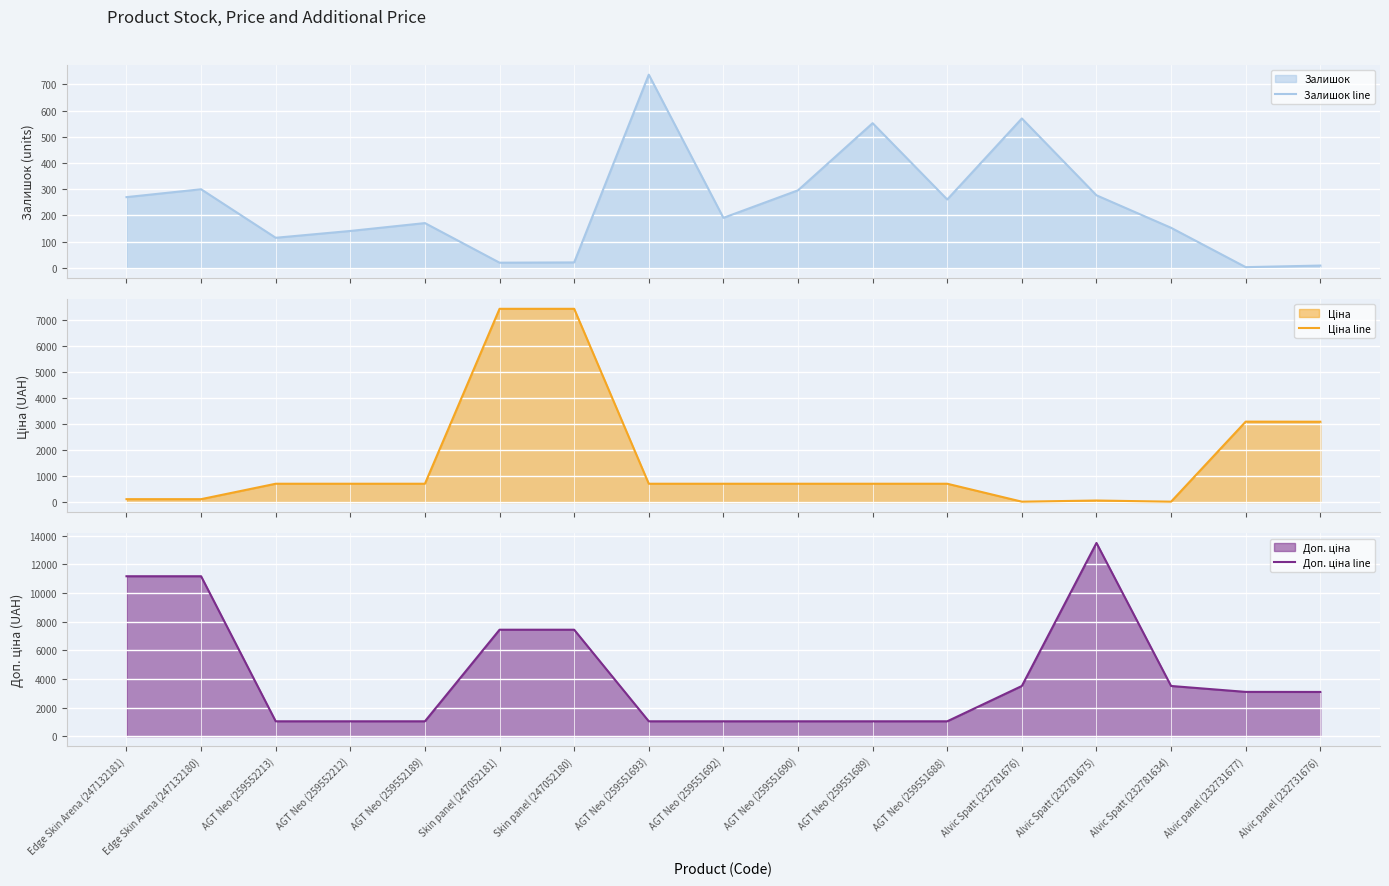

How many data points in Ціна line are less than 705?

5